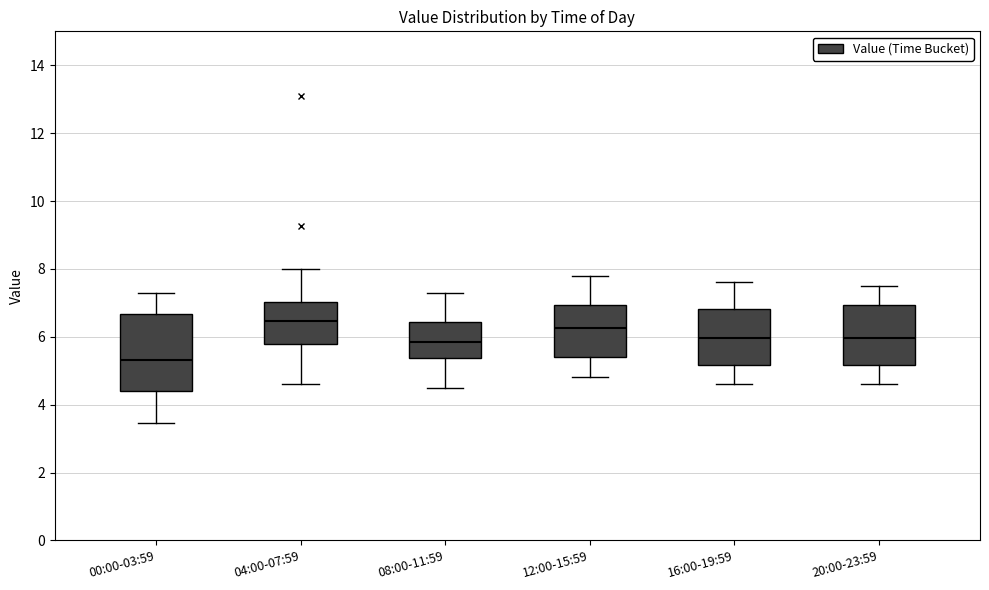

Reading left to right, read every box against the y-axis: the position of its median line, the range the box covers, and the ends of its whiskers. The values are not printed on the chart, so give them approximately, as read against the axis.

00:00-03:59: median 5.4, box 4.4 to 6.6, whiskers 3.4 to 7.4
04:00-07:59: median 6.4, box 5.8 to 7.0, whiskers 4.6 to 8.0
08:00-11:59: median 5.8, box 5.4 to 6.4, whiskers 4.6 to 7.4
12:00-15:59: median 6.2, box 5.4 to 7.0, whiskers 4.8 to 7.8
16:00-19:59: median 6.0, box 5.2 to 6.8, whiskers 4.6 to 7.6
20:00-23:59: median 6.0, box 5.2 to 7.0, whiskers 4.6 to 7.6